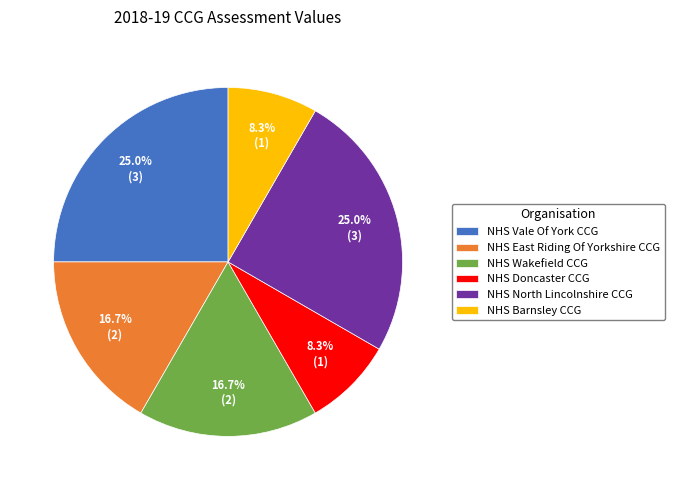

To the nearest percent, what percentage of the pie is NHS North Lincolnshire CCG?

25%